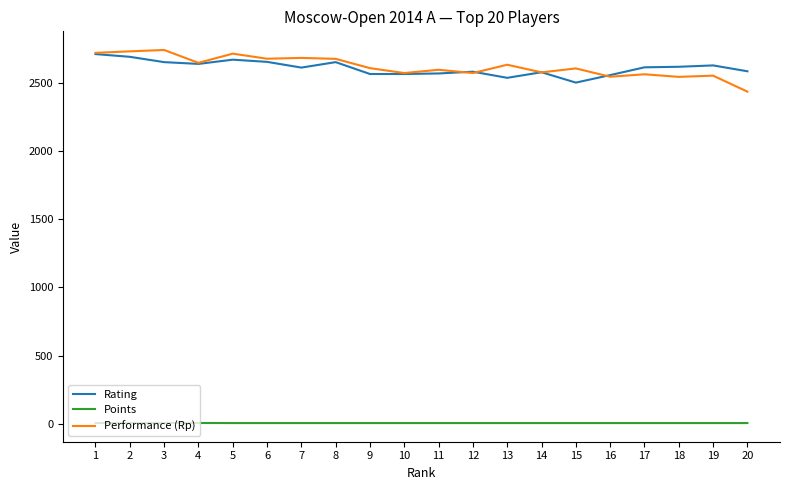

What is the maximum value shown in the chart?

2740.0